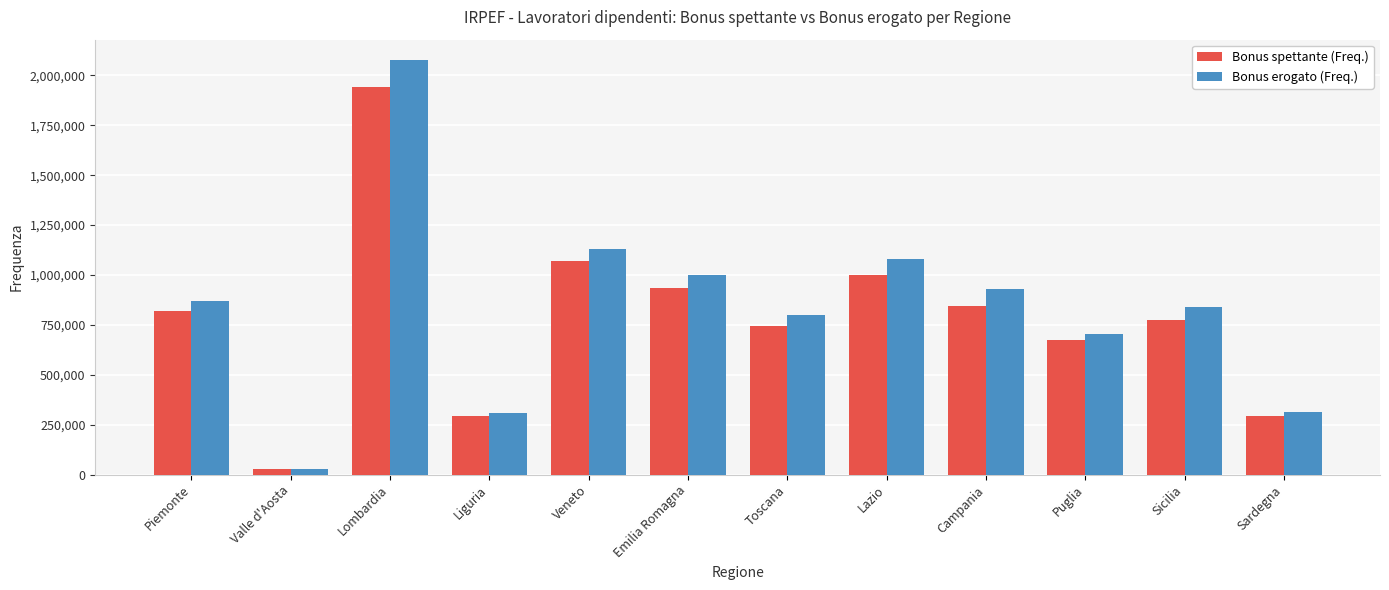

Between Emilia Romagna and Toscana, which series saw the biggest shift?

Bonus erogato (Freq.)